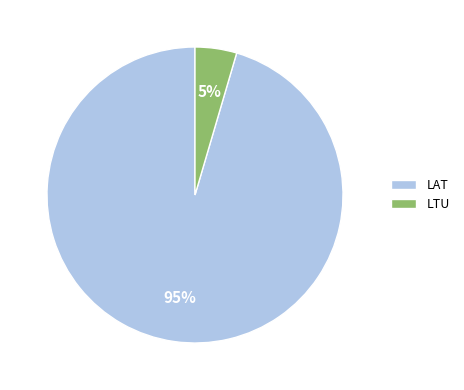

Is it true that LTU is 5% of the pie?

True